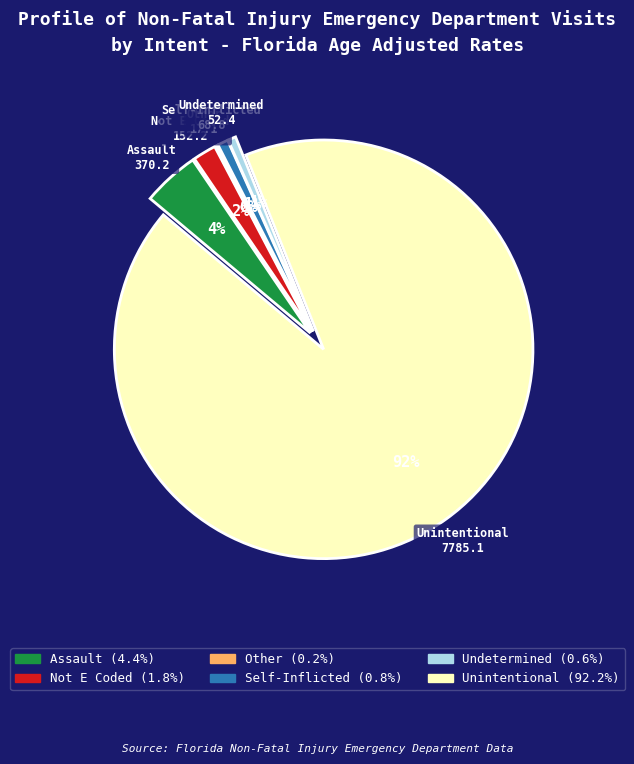

What percentage is the Self-Inflicted slice, to the nearest percent?

1%